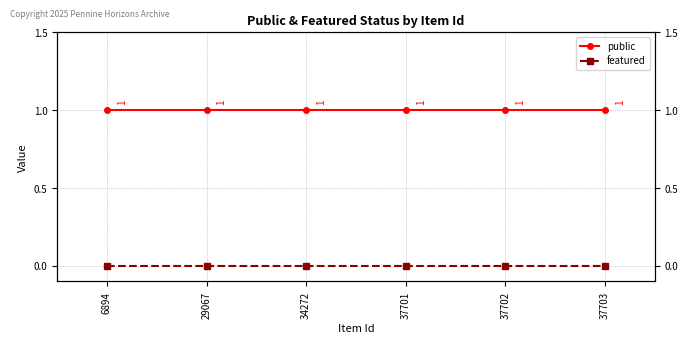

Reading left to right, transcribe all the data shown in this chart.

public: 6894=1	29067=1	34272=1	37701=1	37702=1	37703=1
featured: 6894=0	29067=0	34272=0	37701=0	37702=0	37703=0